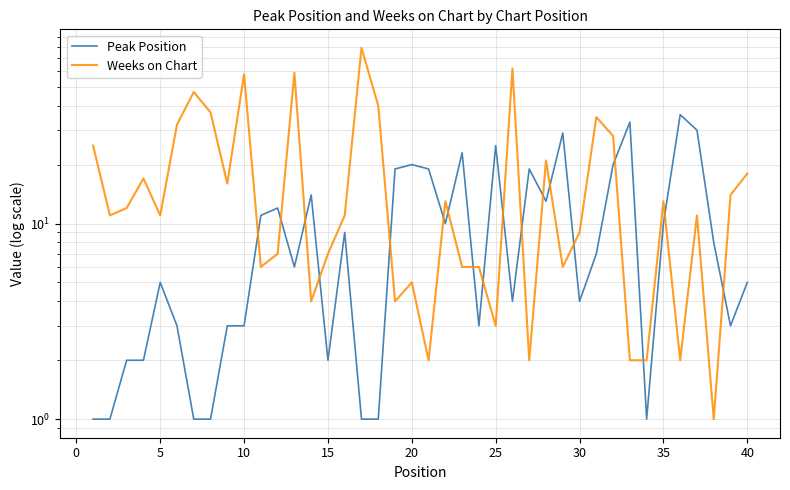

How many times do Peak Position and Weeks on Chart cross each other?

18